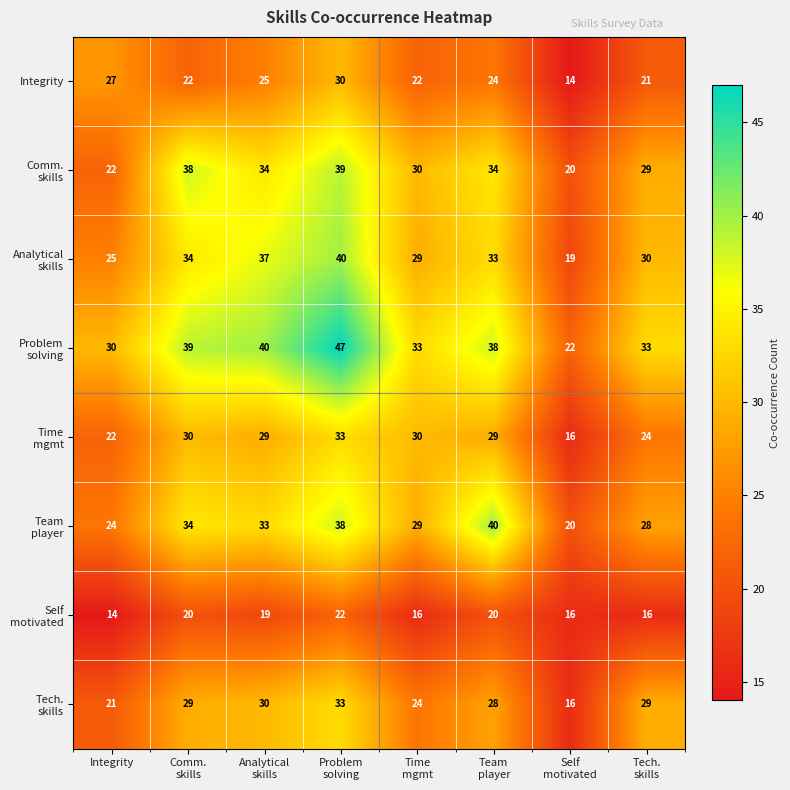

What is the minimum value shown in the chart?

14